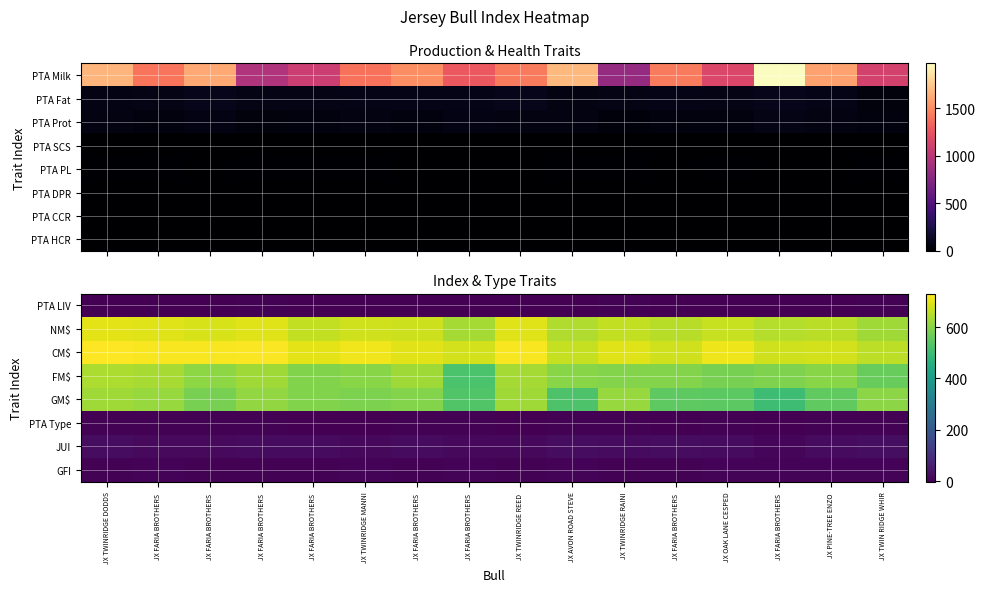

The value of GM$ at JX FARIA BROTHERS is 549.0. True or false?

True